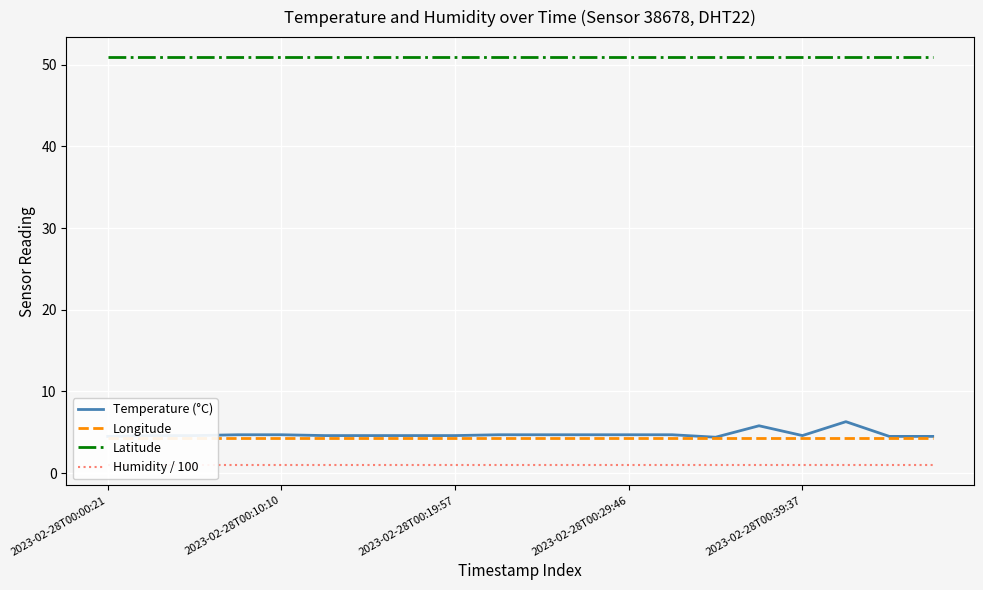

True or false: Temperature (°C) and Latitude intersect in this chart.

False